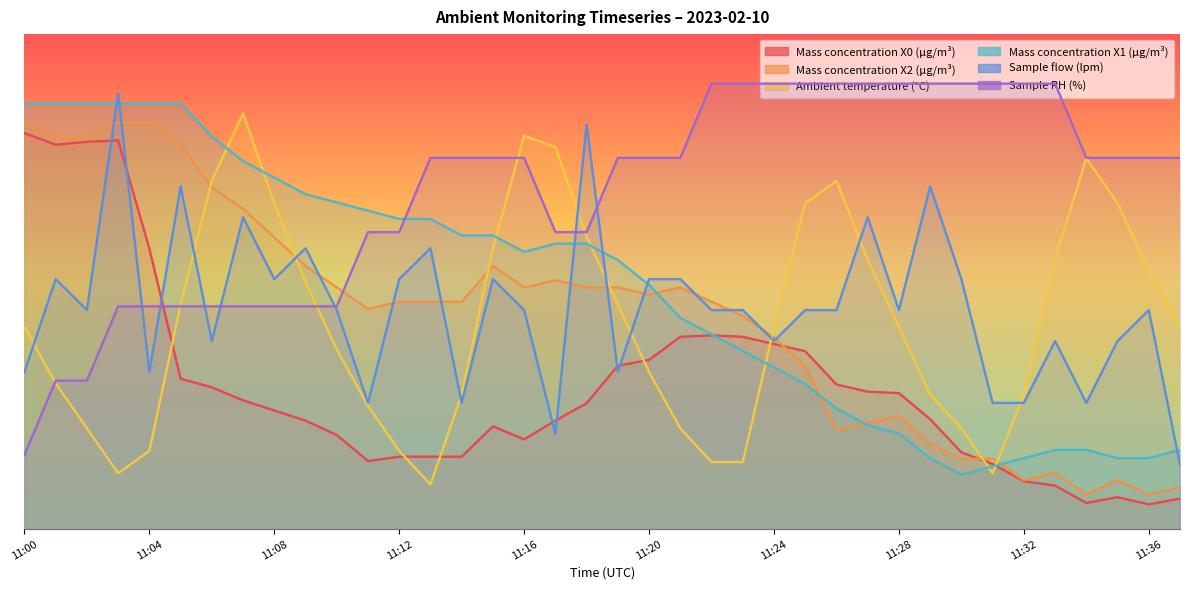

Between 11:06 and 11:27, which series saw the biggest shift?

Mass concentration X1 (μg/m³)